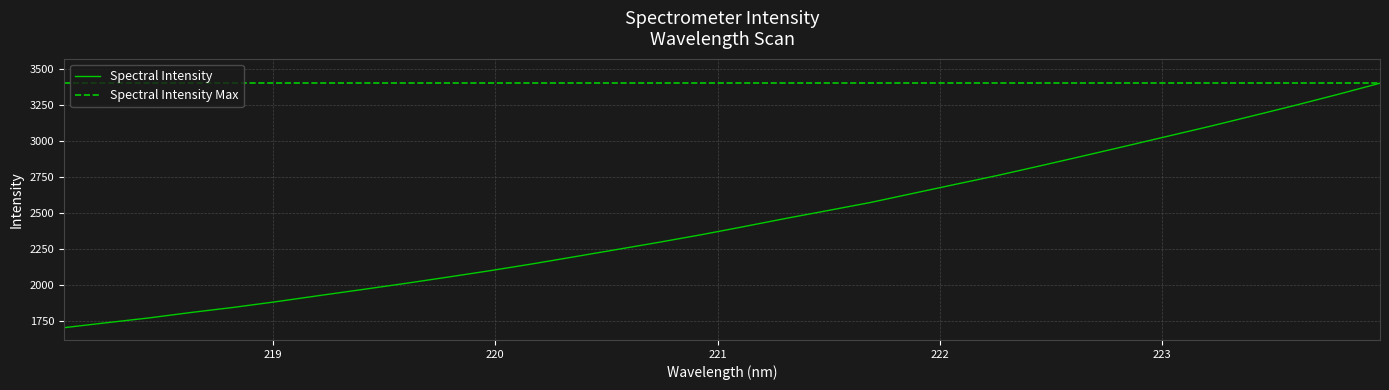

True or false: the data has more than 0 interior local peaks.

False